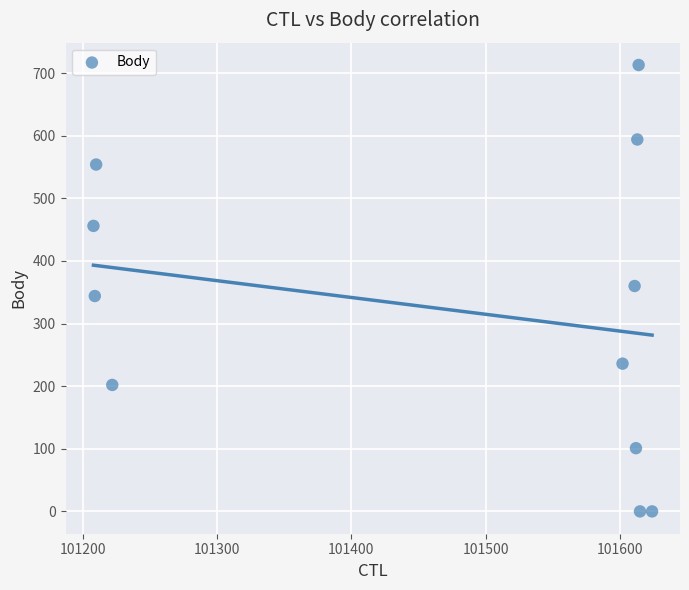

What is the average Y value?

324